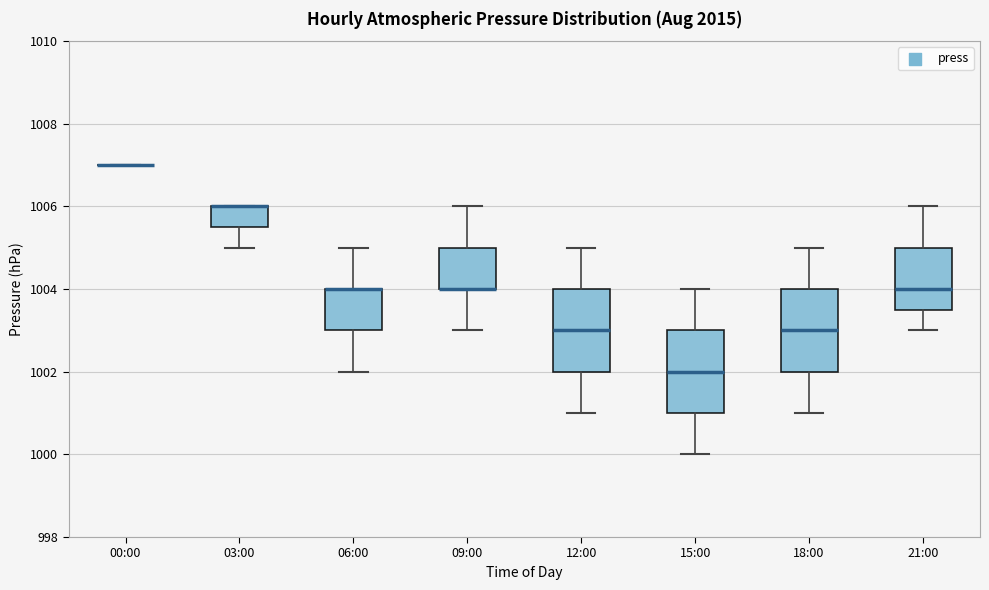

Where does the median line of the box for 15:00 sit on the y-axis? The values are not printed on the chart, so give them approximately, as read against the axis.

1002.0